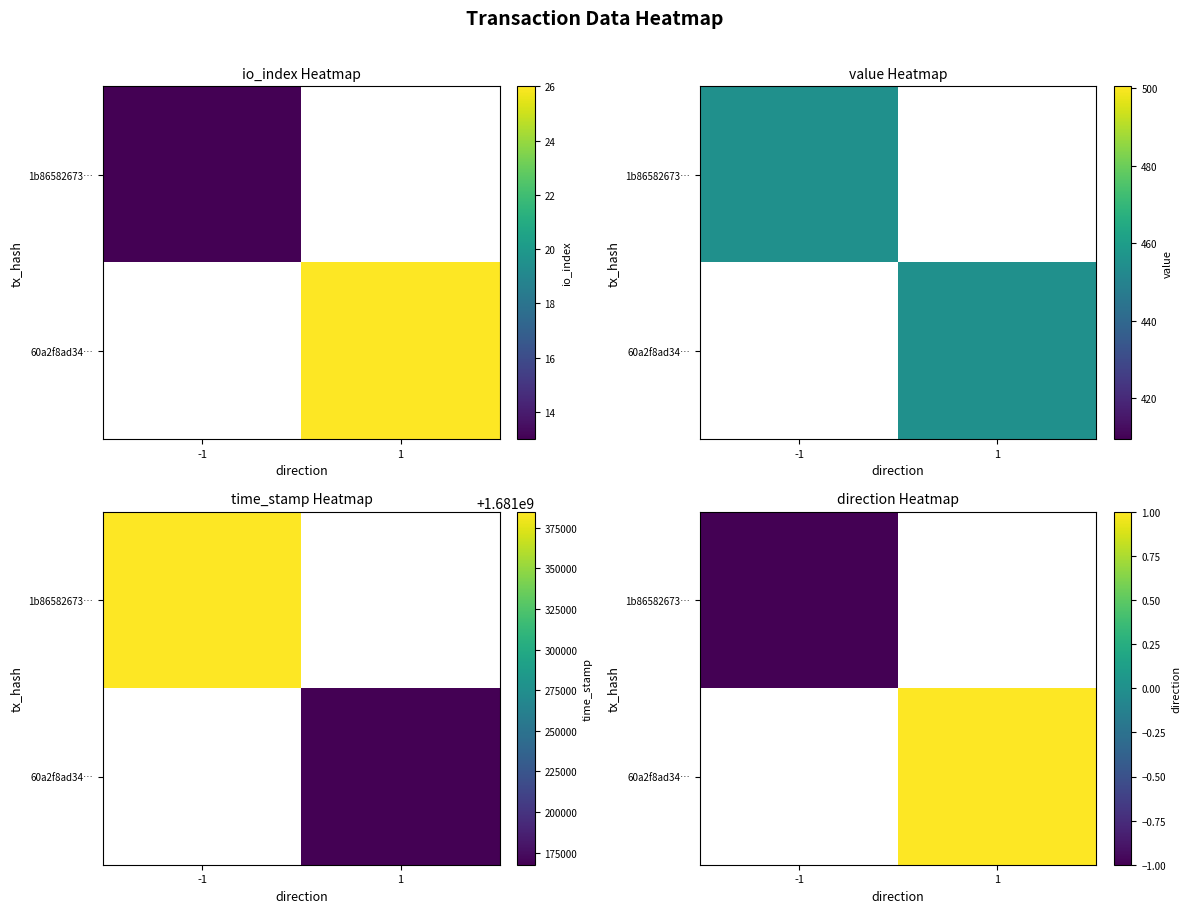

How many values in the 1b86582673… series are below 0?

1